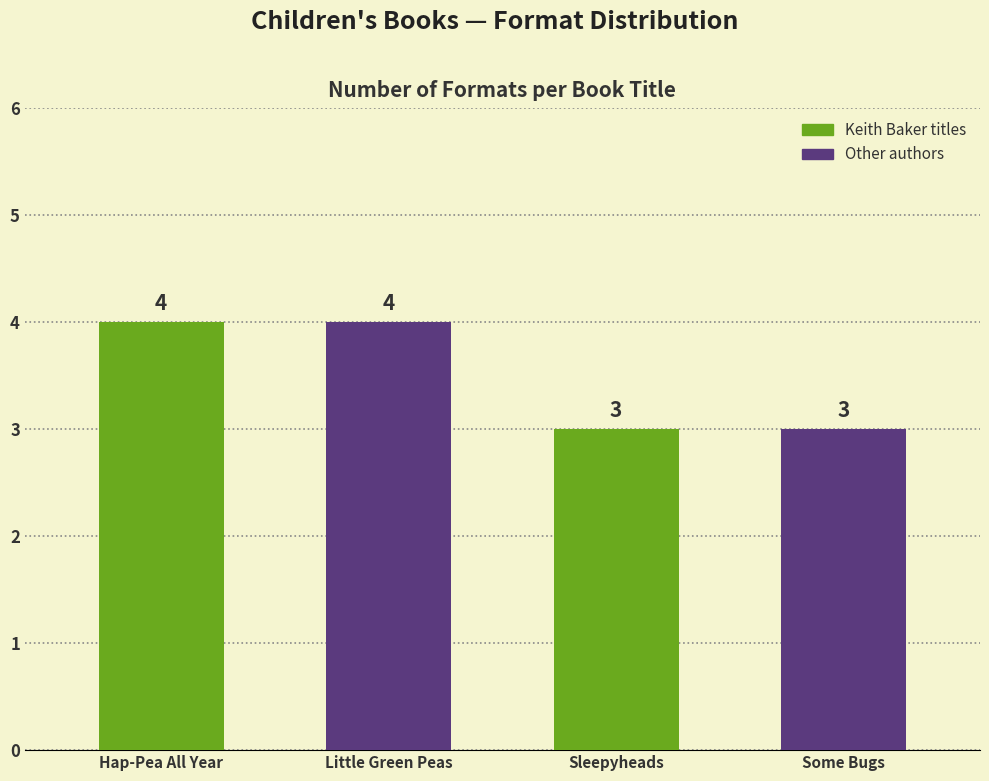

Reading right to left, what are all the values shown in this chart?

3	3	4	4